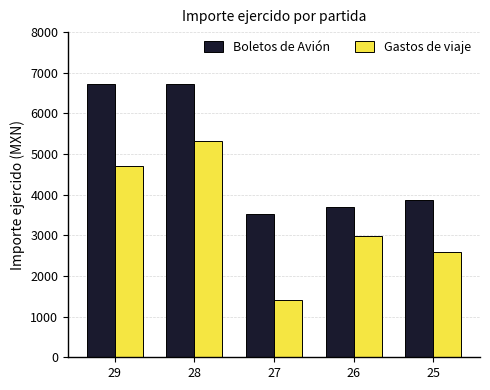

At which label does Gastos de viaje first exceed 2992?

29